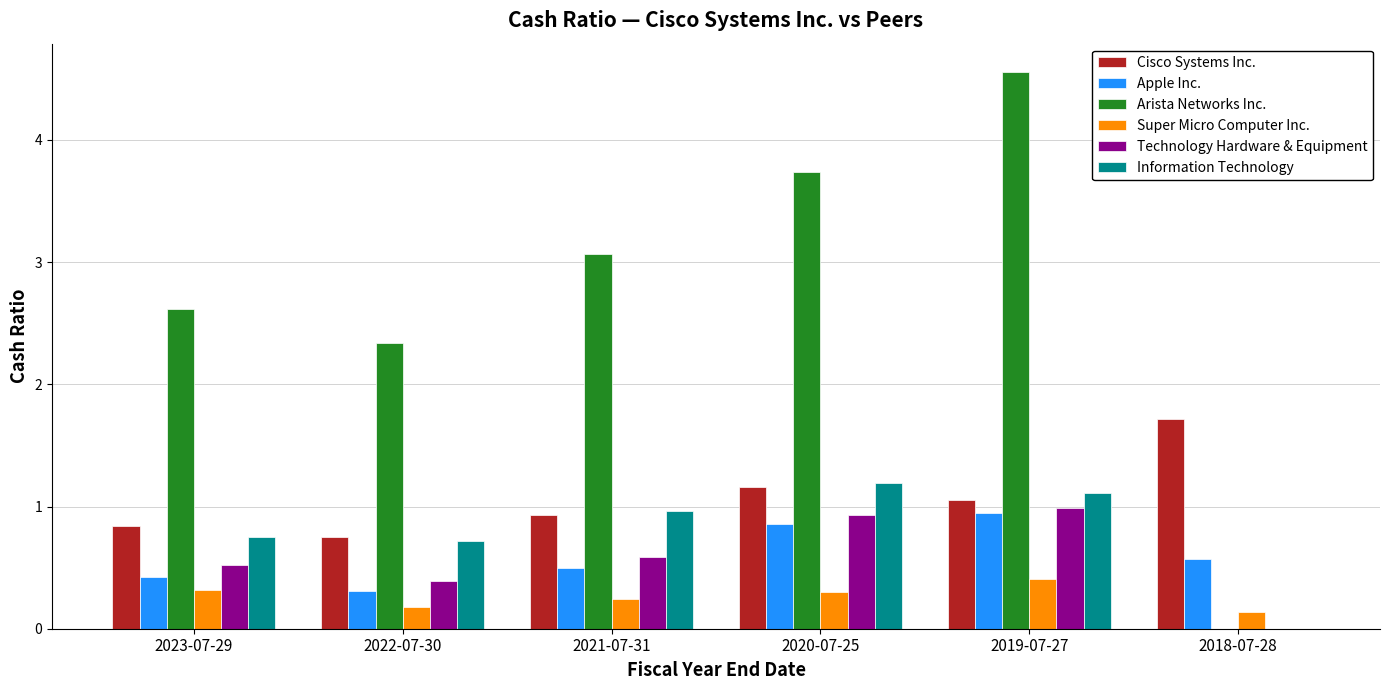

Where does the Cisco Systems Inc. series first go above 1?

2020-07-25